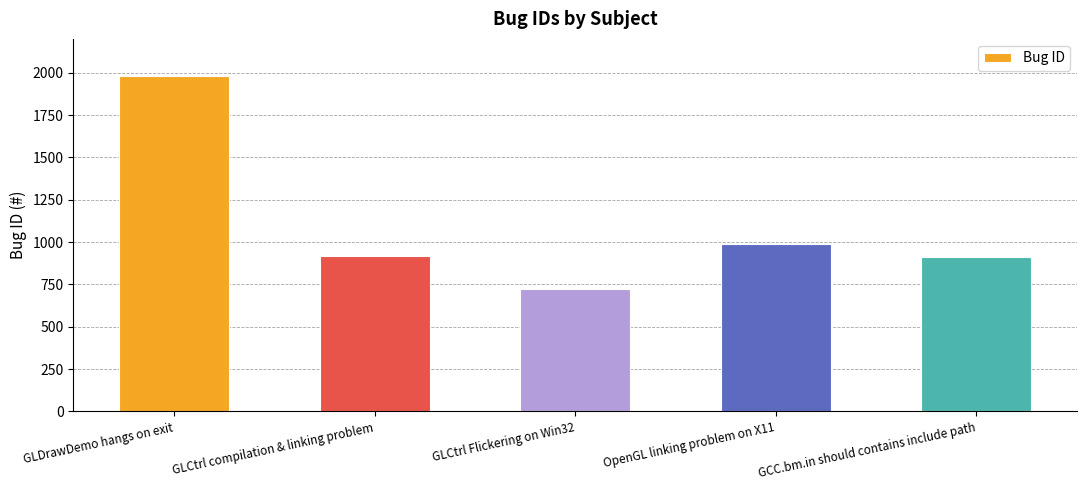

What is the minimum value shown in the chart?

722